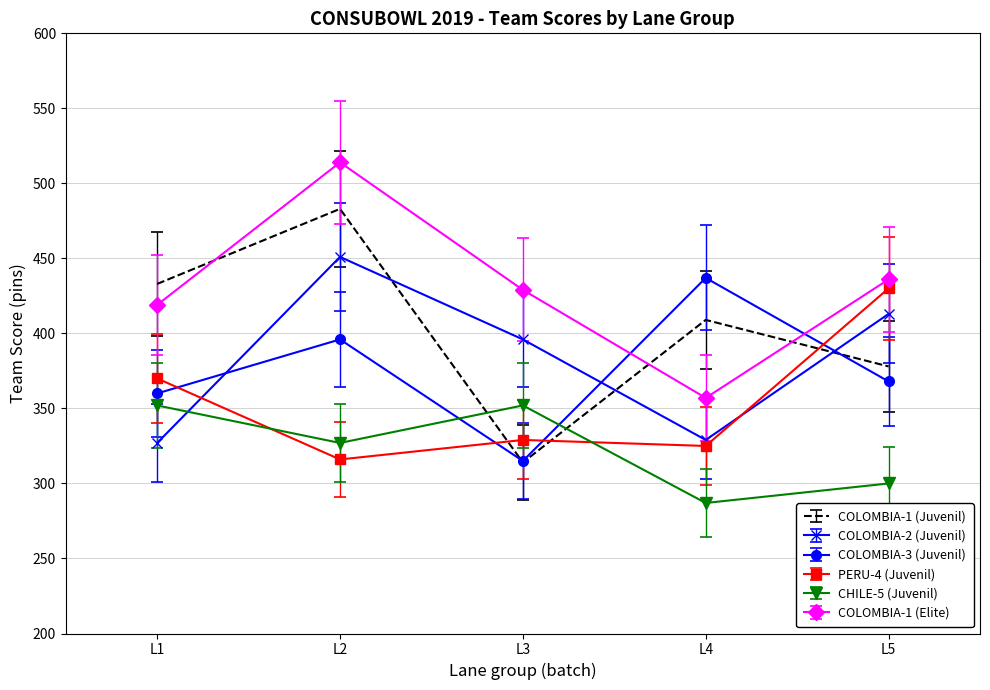

What is the difference between the COLOMBIA-3 (Juvenil) values at L3 and L4?

122